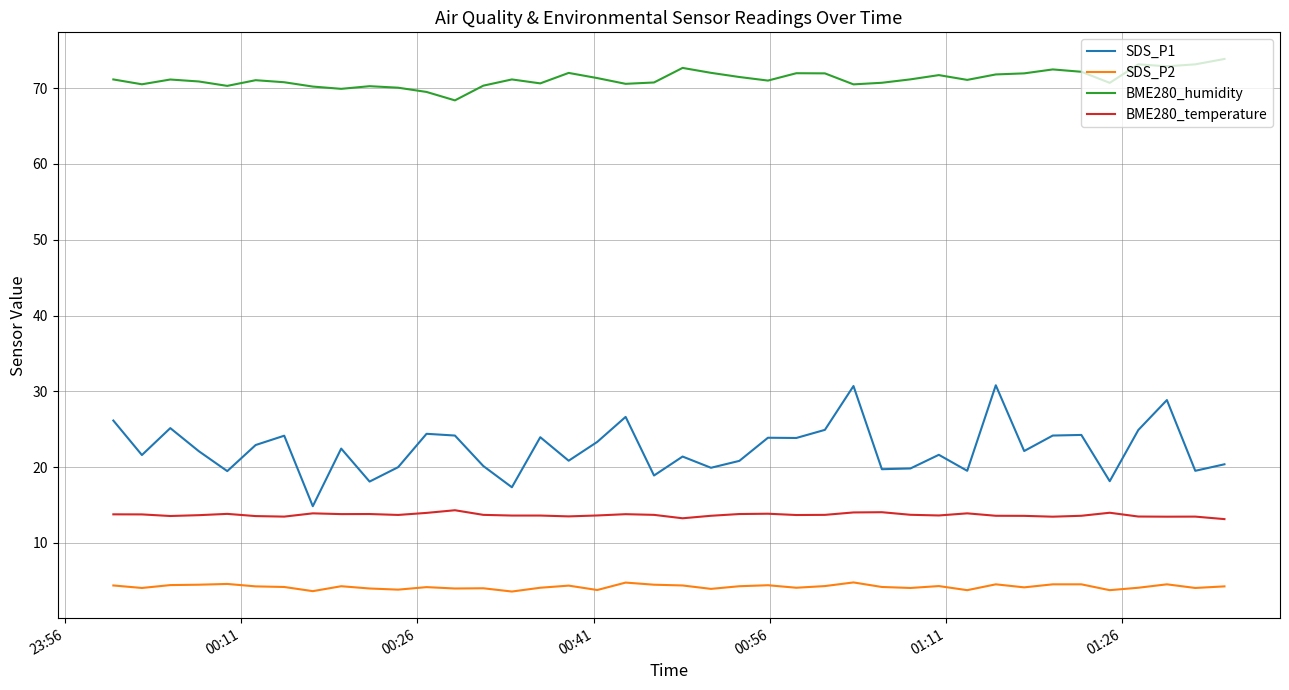

Rank the series by their maximum value, from highest to lowest.

BME280_humidity, SDS_P1, BME280_temperature, SDS_P2